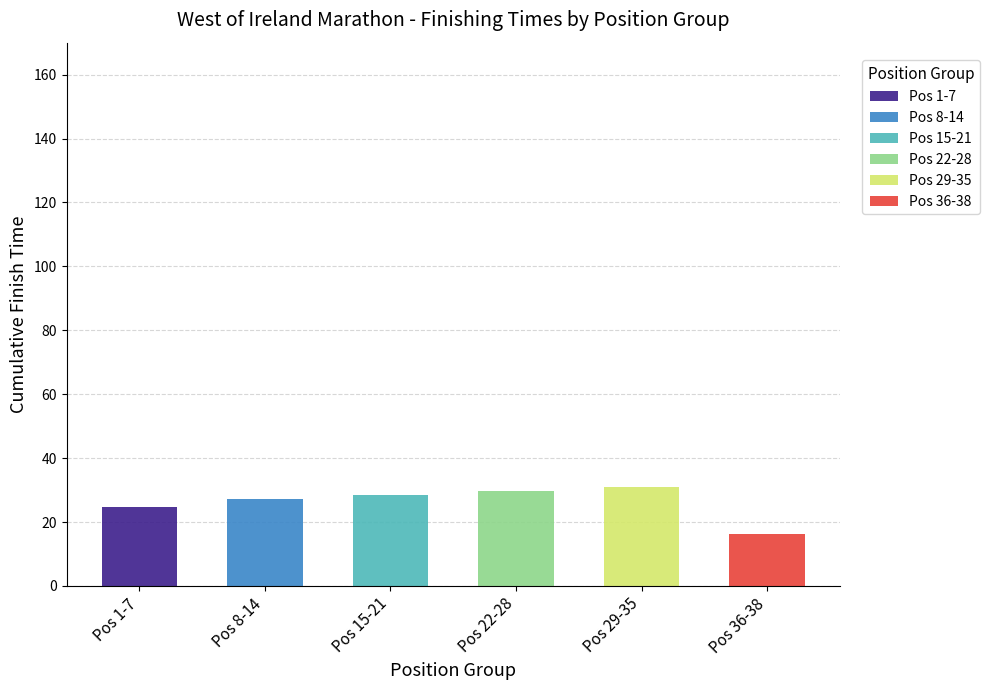

Which category has the highest value in the Pos 1-7 series?

Pos 1-7